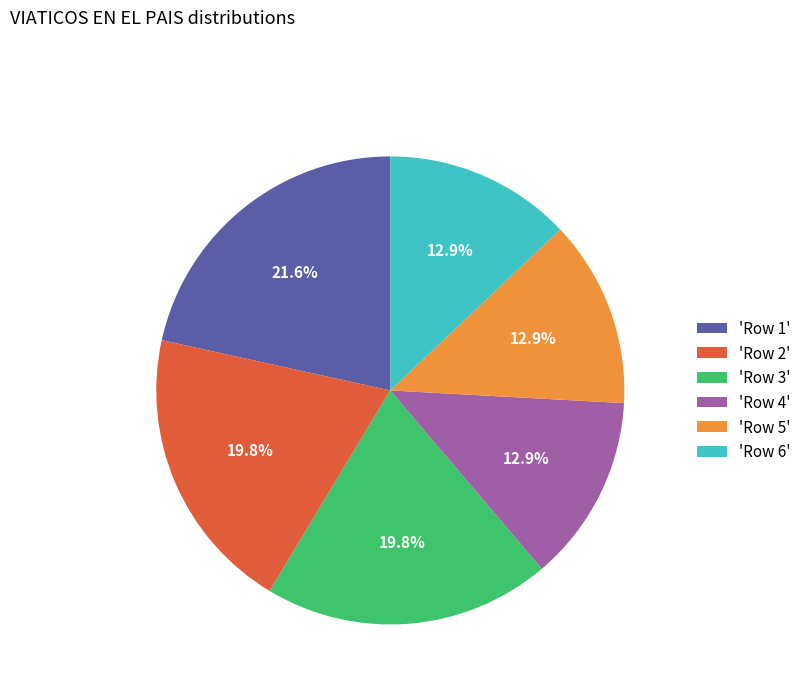

Combined, what portion of the pie is 'Row 1' and 'Row 2'?

41.4%